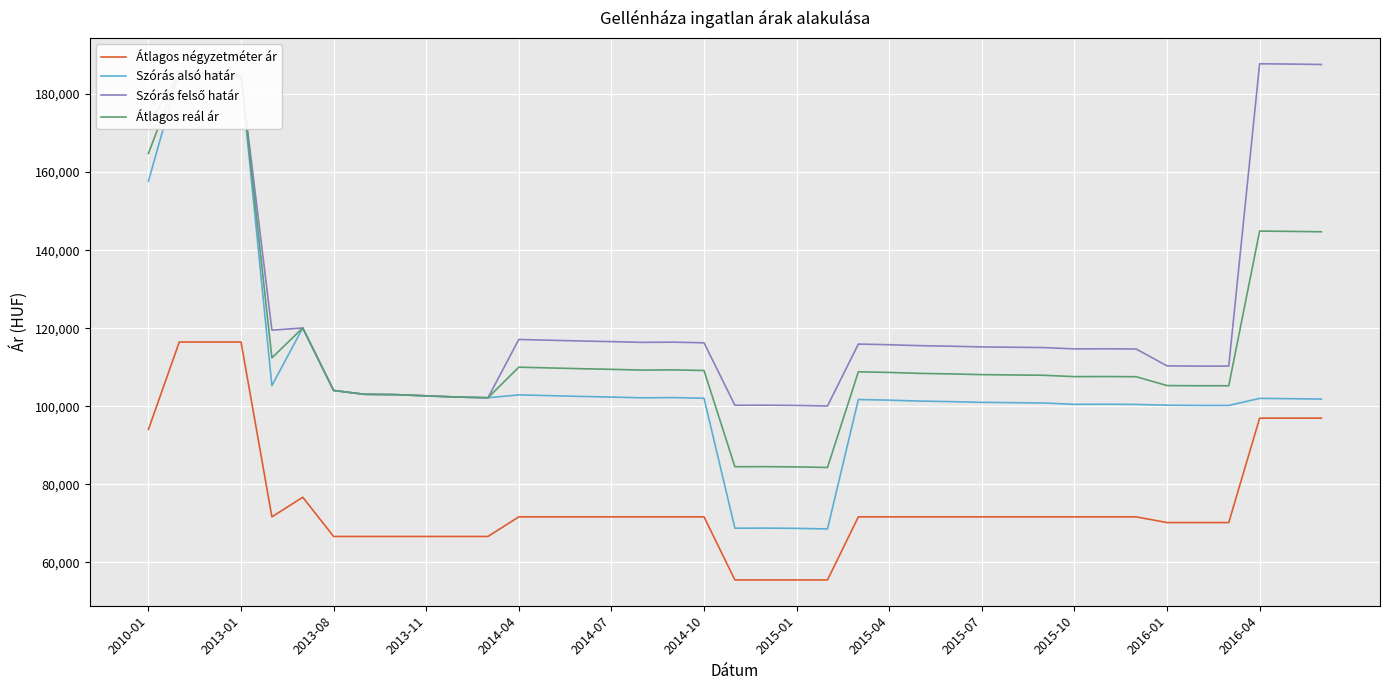

What is the lowest value of the Átlagos négyzetméter ár series?

55523